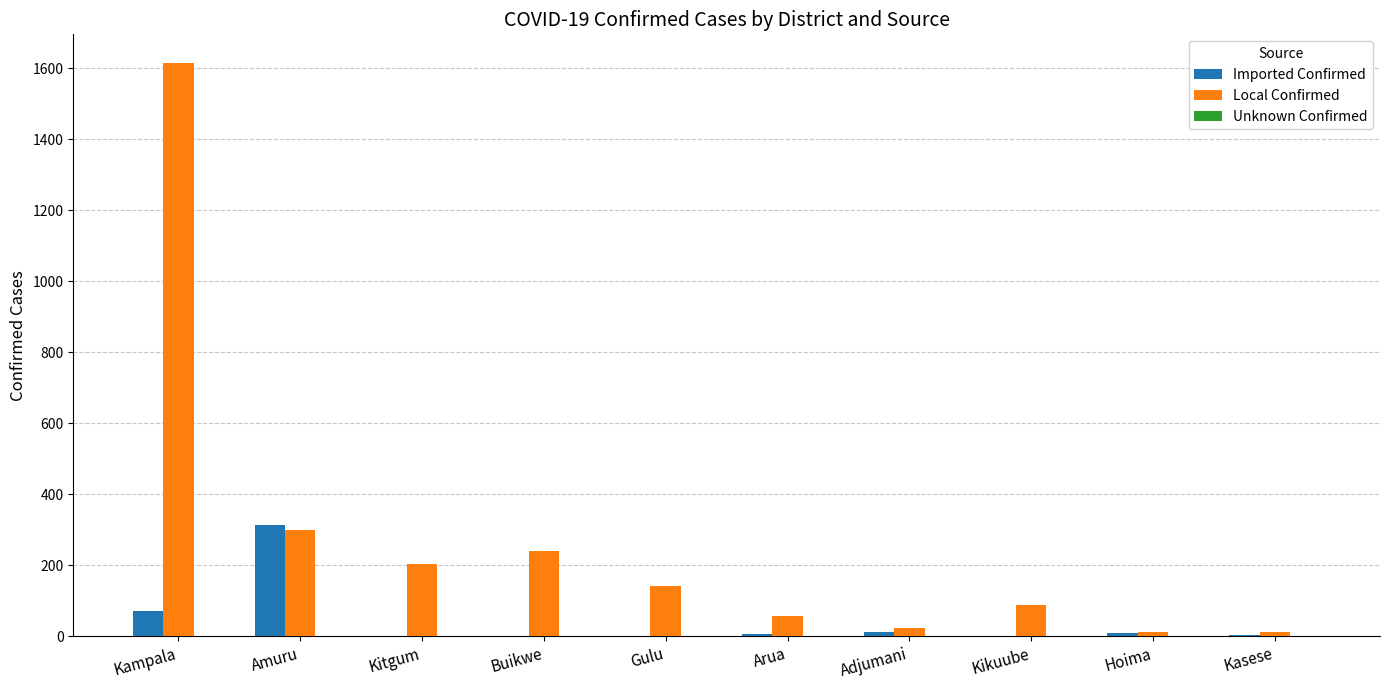

Which series has the largest total across all categories?

Local Confirmed